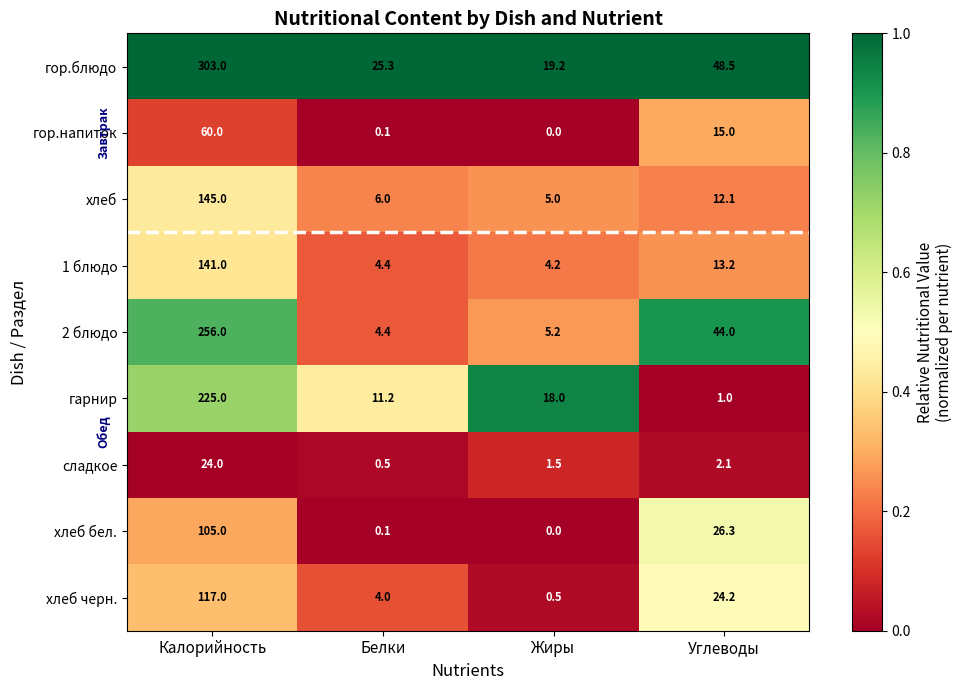

What is the sum of all гарнир values?

255.2